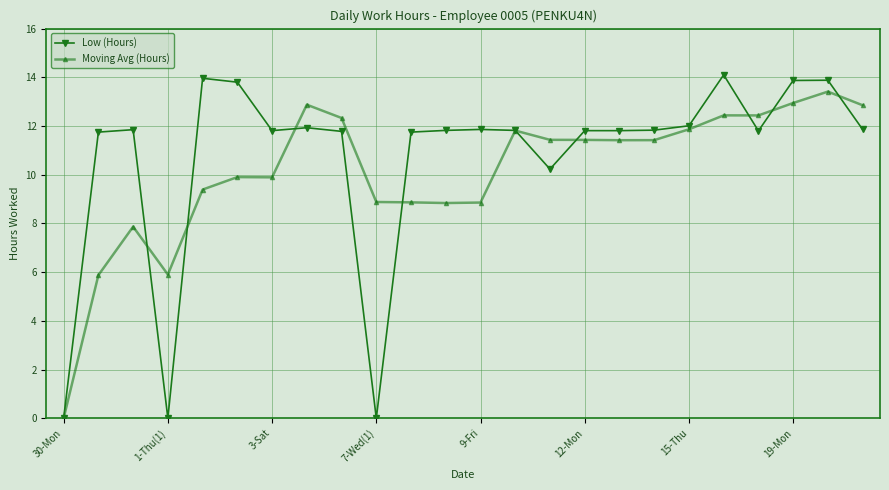

What is the difference between the second highest and minimum values in the Low (Hours) series?

14.0